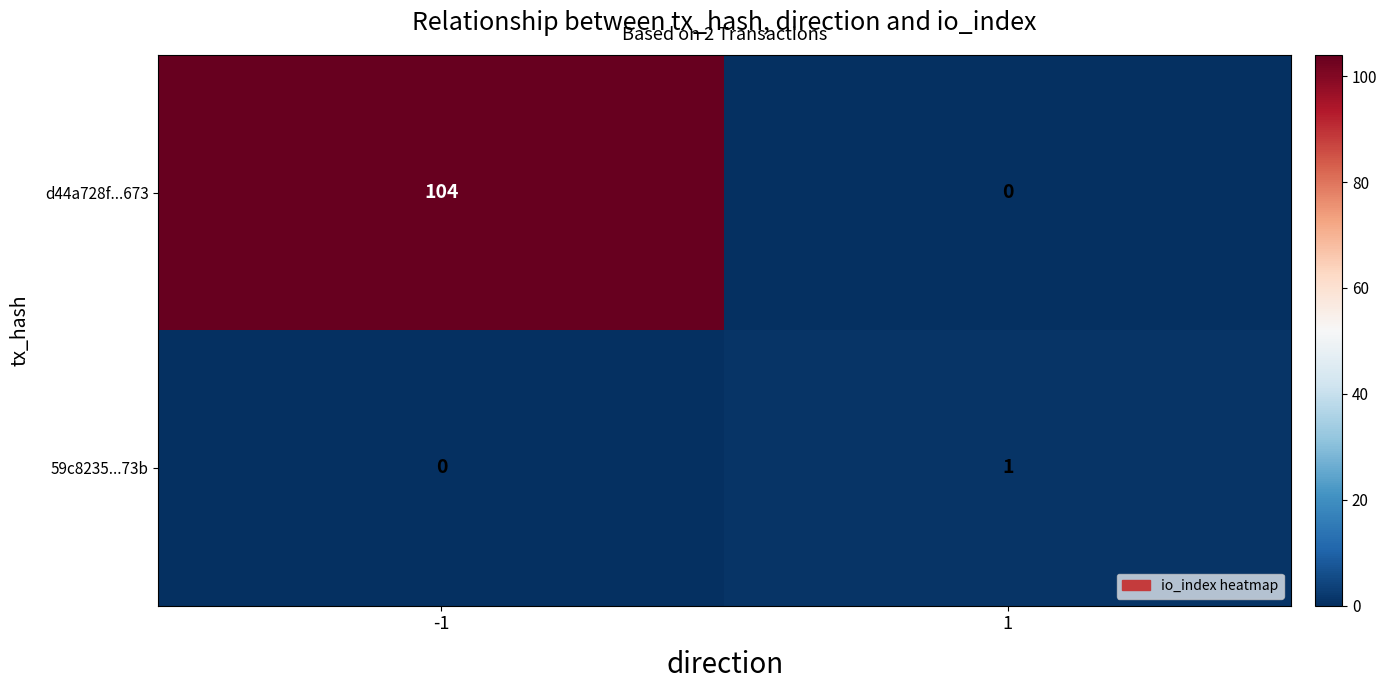

Rank the series by their maximum value, from highest to lowest.

d44a728f...673, 59c8235...73b